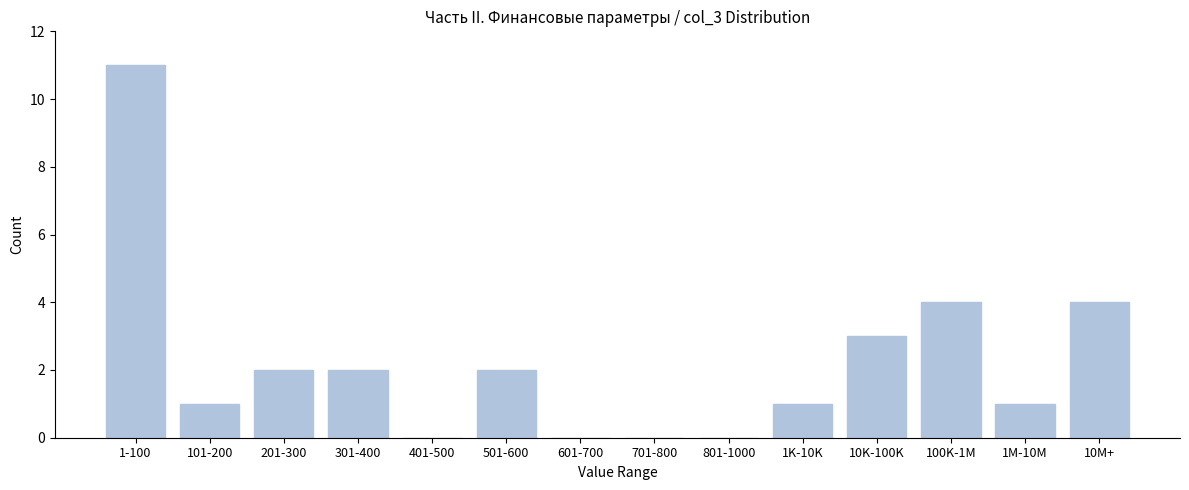

Reading left to right, what are all the values shown in this chart?

1-100=11	101-200=1	201-300=2	301-400=2	401-500=0	501-600=2	601-700=0	701-800=0	801-1000=0	1K-10K=1	10K-100K=3	100K-1M=4	1M-10M=1	10M+=4